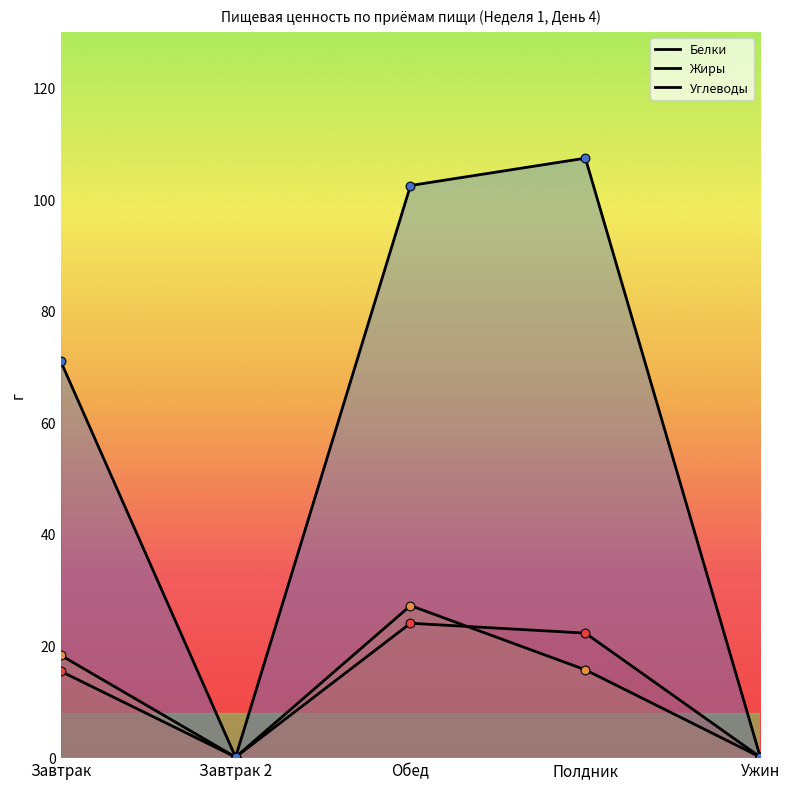

Which series reaches the minimum Y coordinate?

Белки